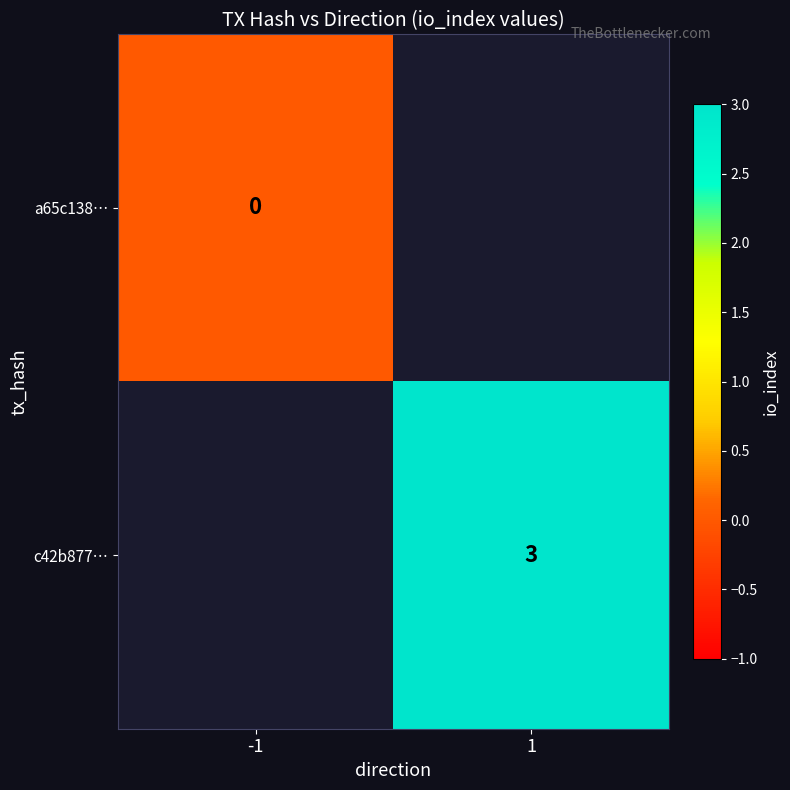

At how many categories does at least one series exceed 0?

1